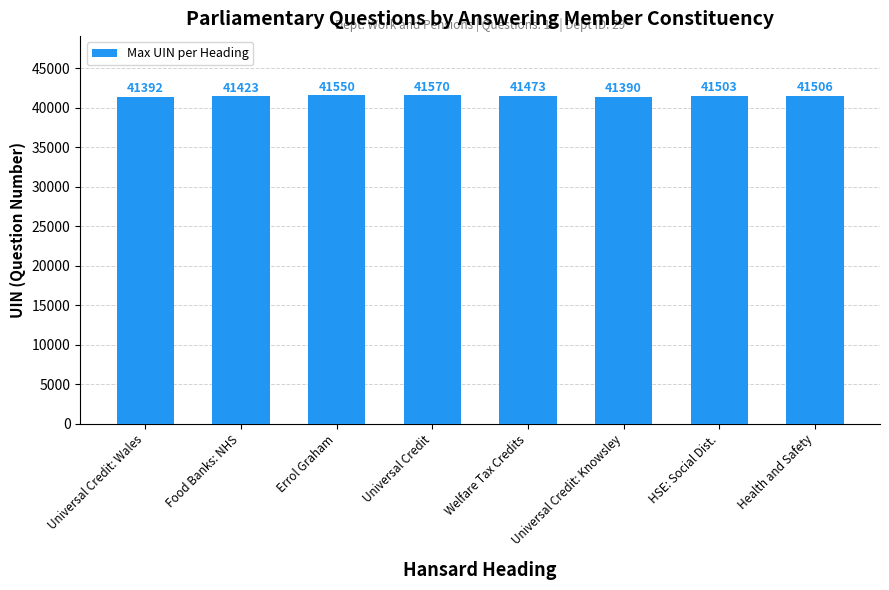

What is the change in value from Universal Credit: Knowsley to HSE: Social Dist.?

+113